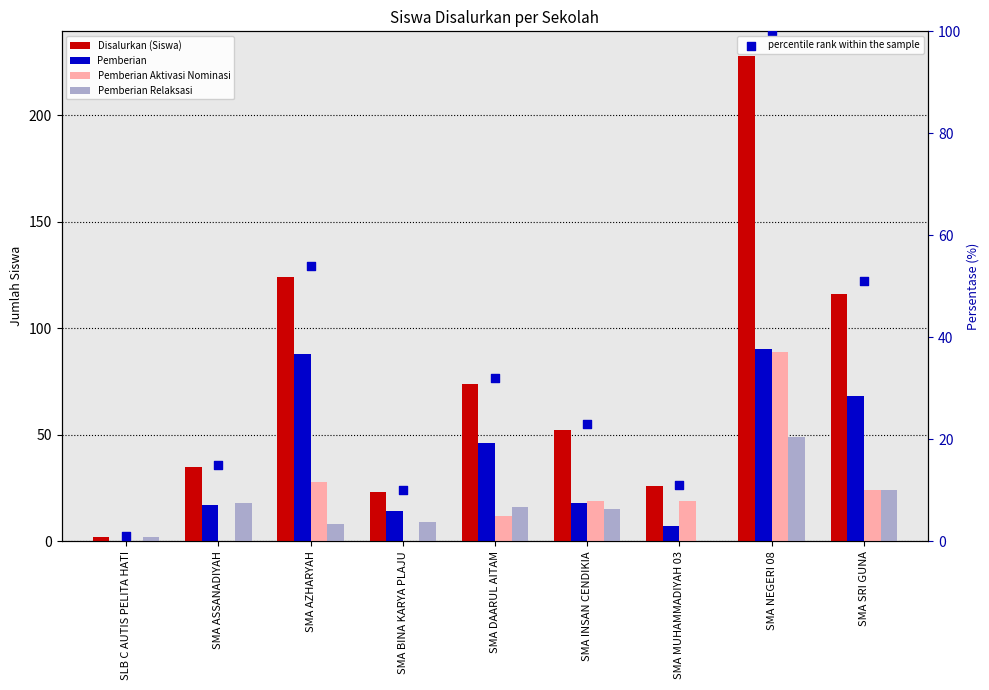

At which category is the sum across all series the highest?

SMA NEGERI 08